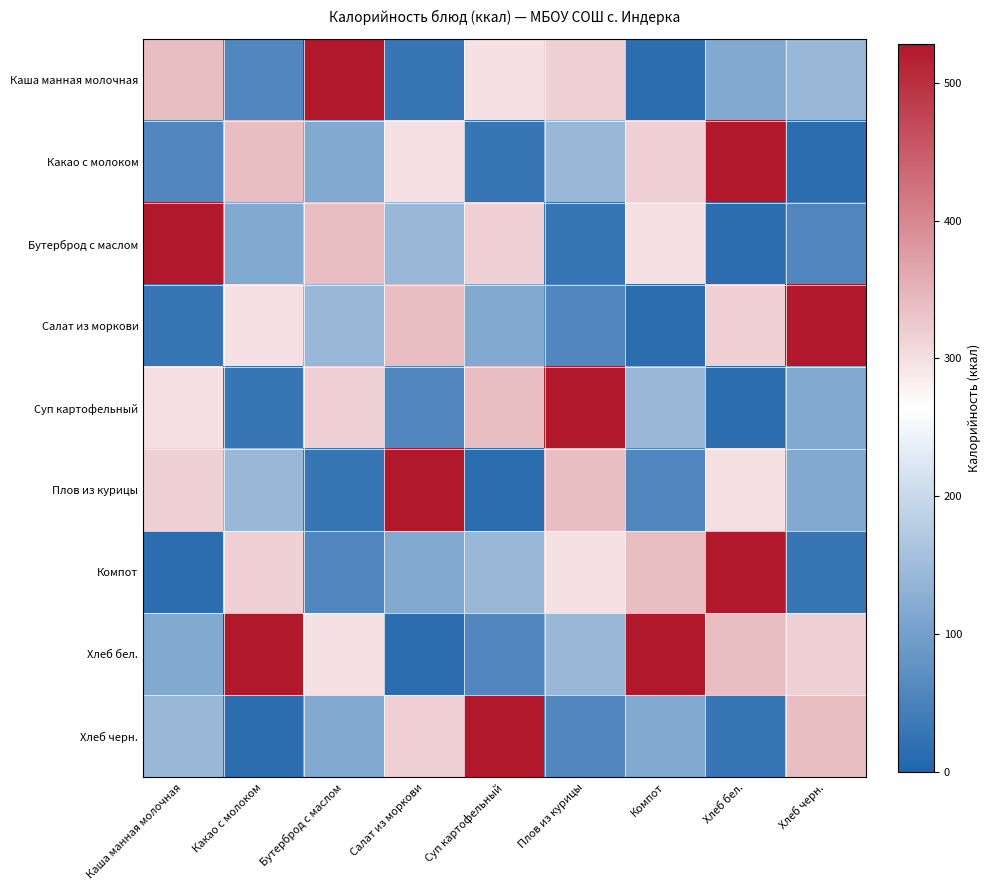

At which category does the chart reach its peak across all series?

Бутерброд с маслом